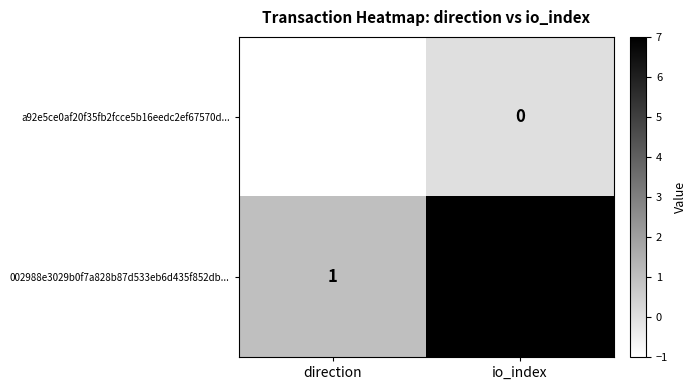

What is the greatest value displayed?

7